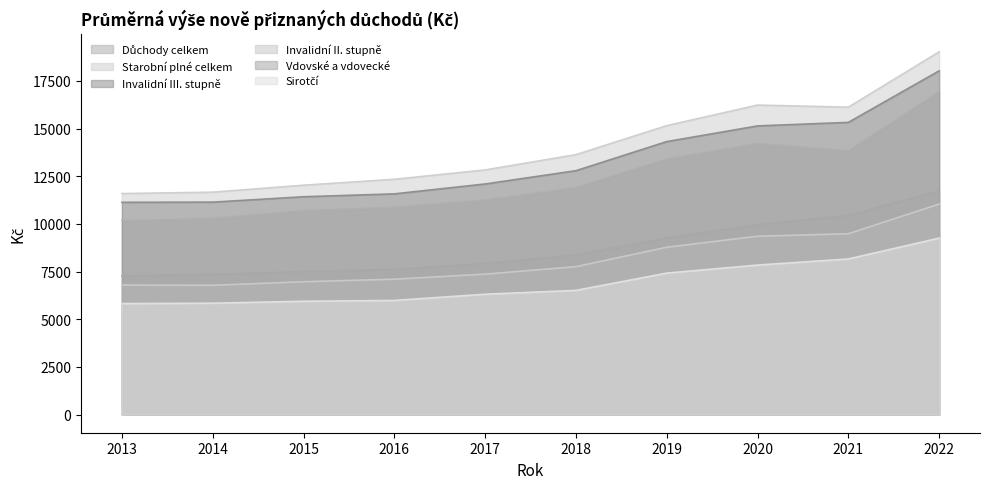

List the labels in order of Starobní plné celkem value, smallest first.

2013, 2014, 2015, 2016, 2017, 2018, 2019, 2021, 2020, 2022